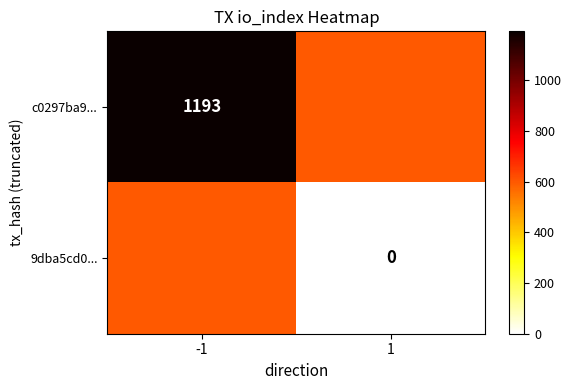

True or false: c0297ba9... has a value of 1685.4 at -1.

False